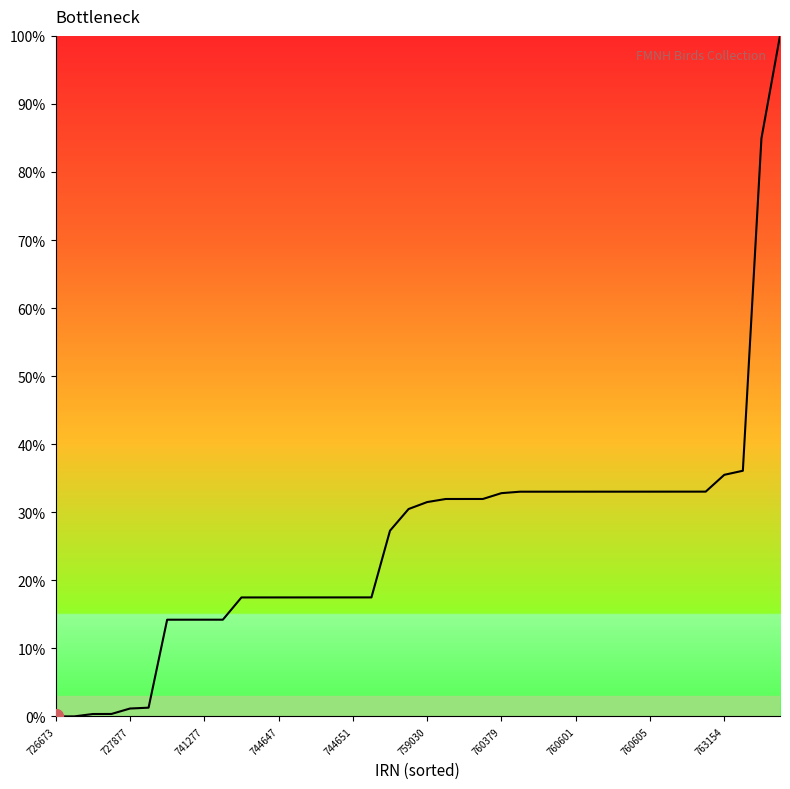

What is the greatest value displayed?

100.0